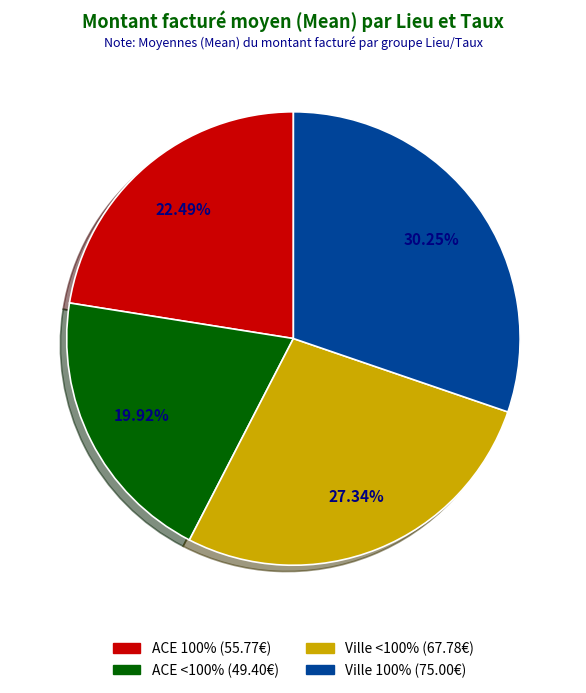

Is there any slice that represents more than half of the pie?

No